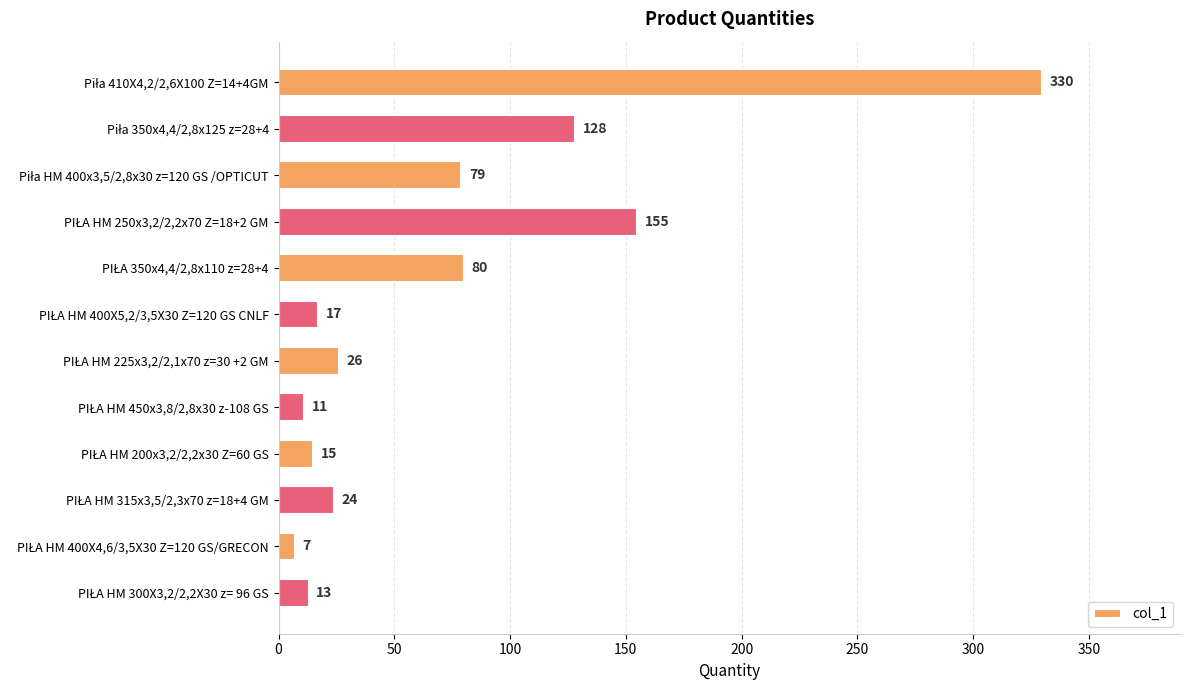

What is the minimum value shown in the chart?

7